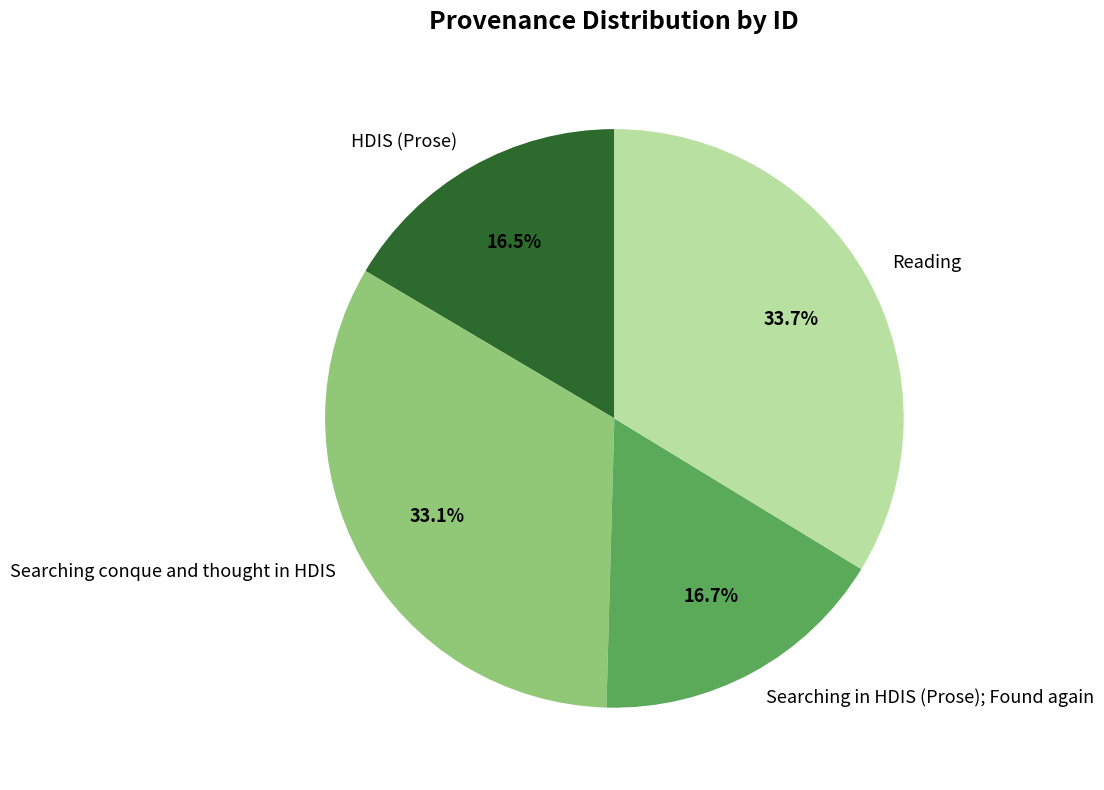

Which category has the biggest portion of the pie?

Reading